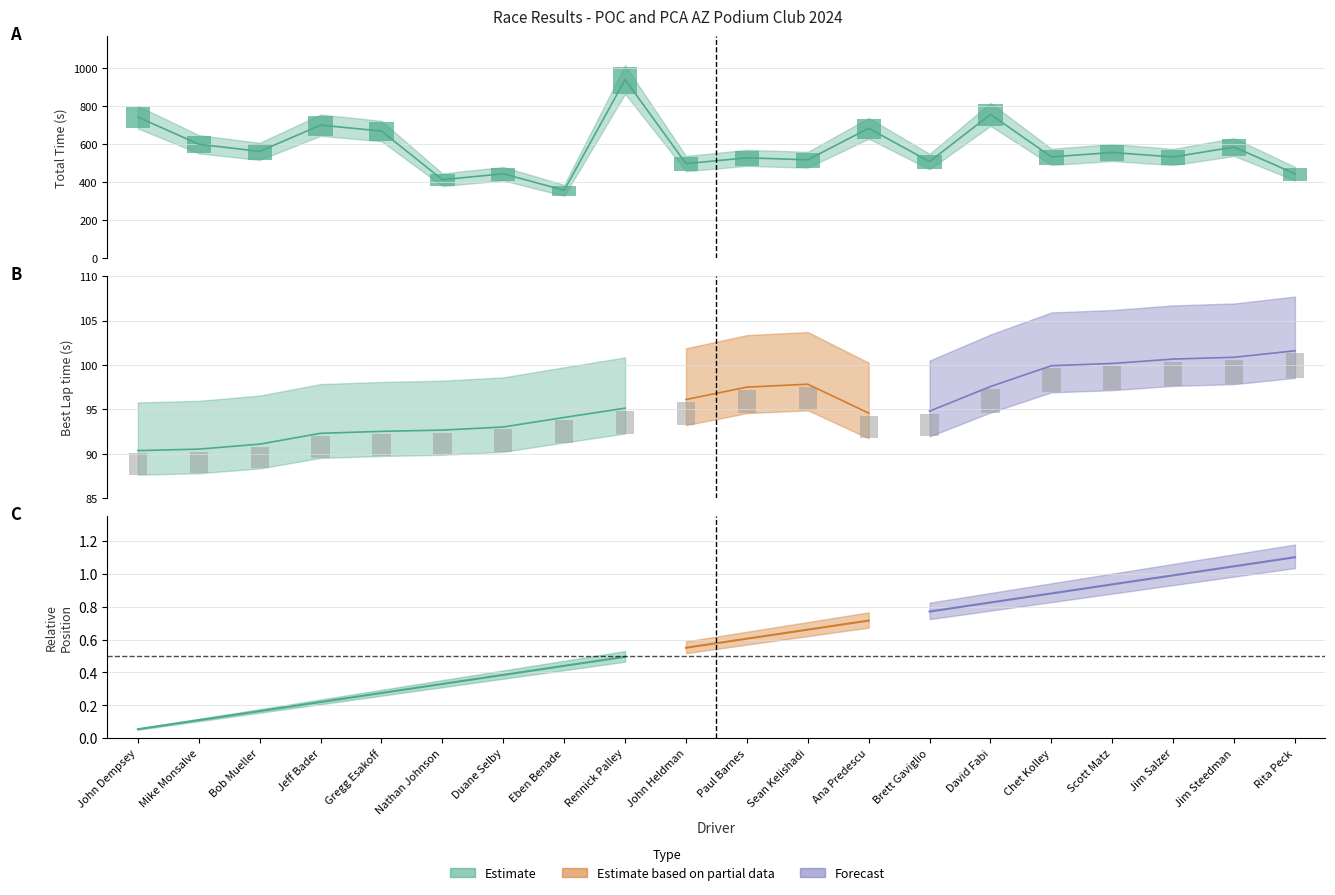

The Total Time series shows 22.8 at John Heldman. True or false?

False